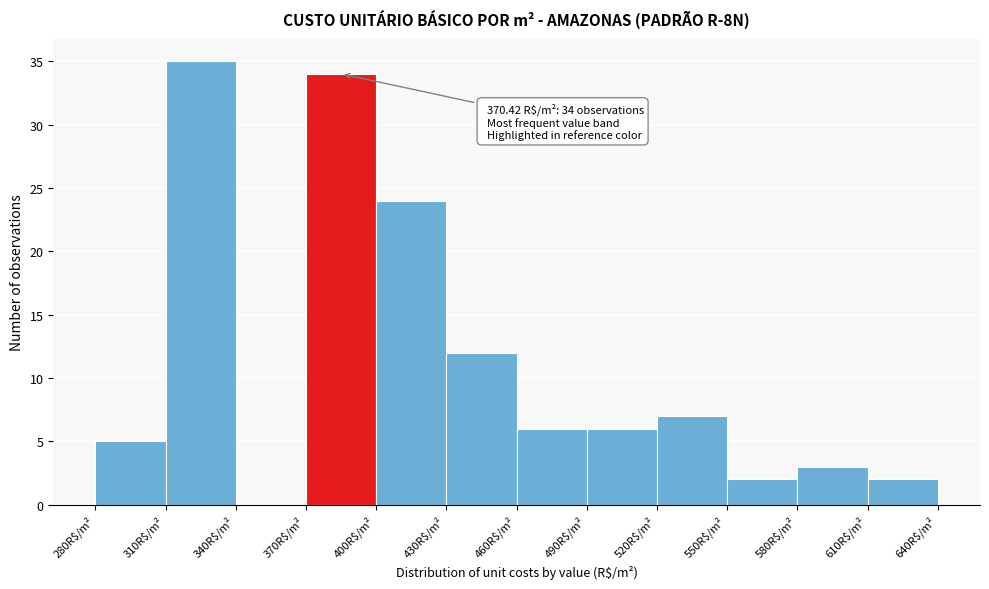

Which range on the x-axis has the tallest bar?

310 to 340